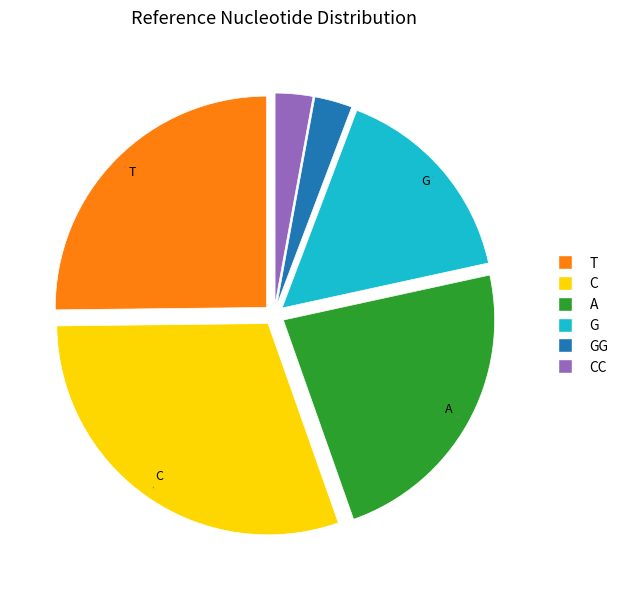

Which slice is the largest?

C